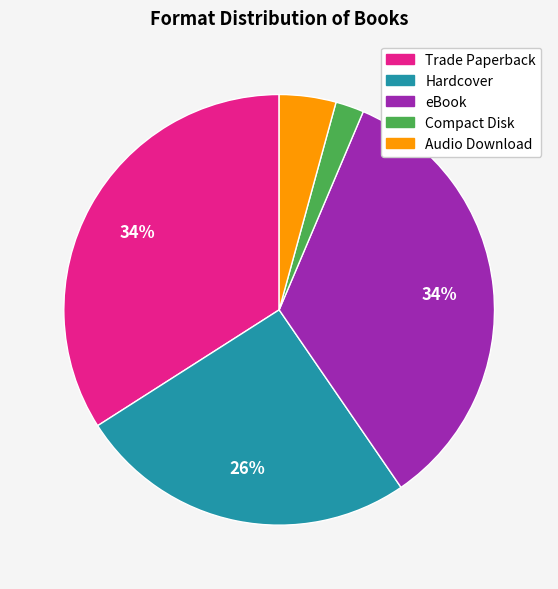

Does Compact Disk account for over 50% of the chart?

No